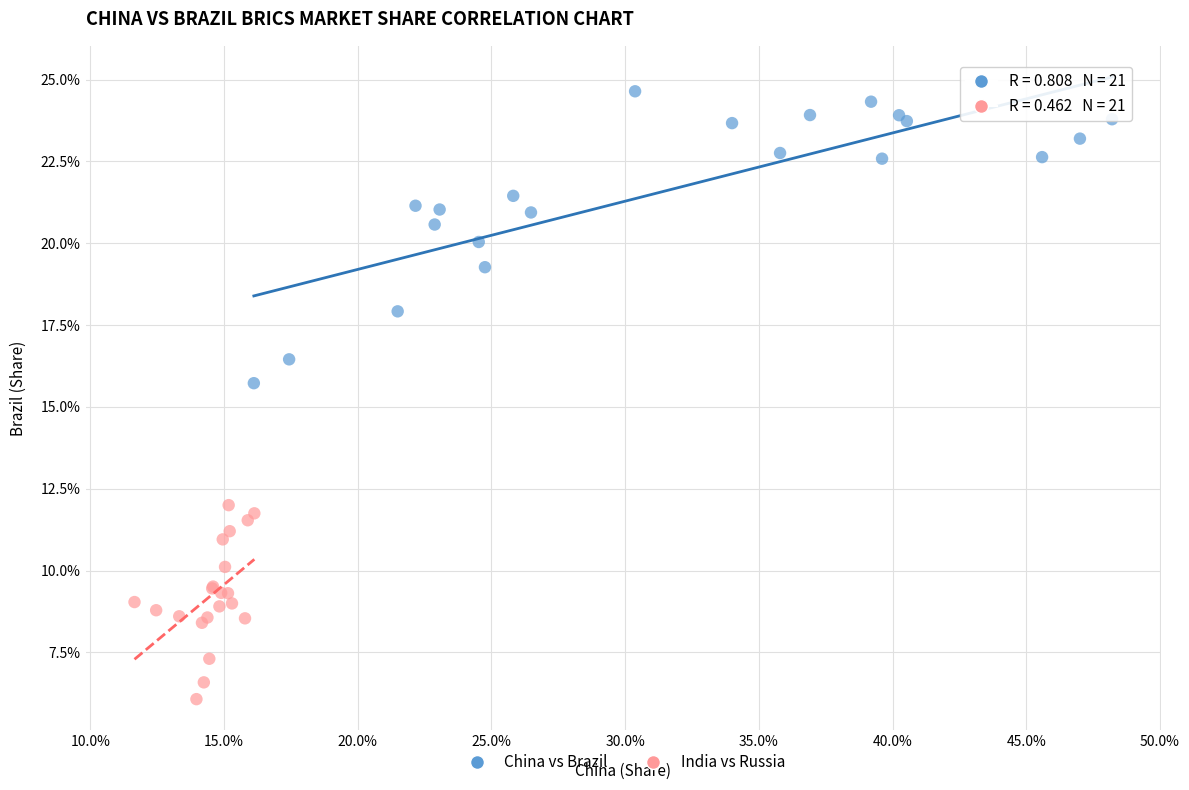

What are all the series names shown in the legend?

China vs Brazil, India vs Russia